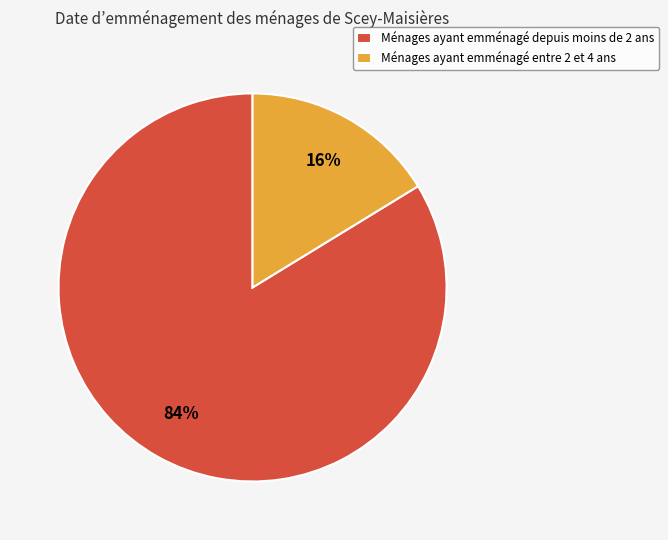

Which slice is the smallest?

Ménages ayant emménagé entre 2 et 4 ans